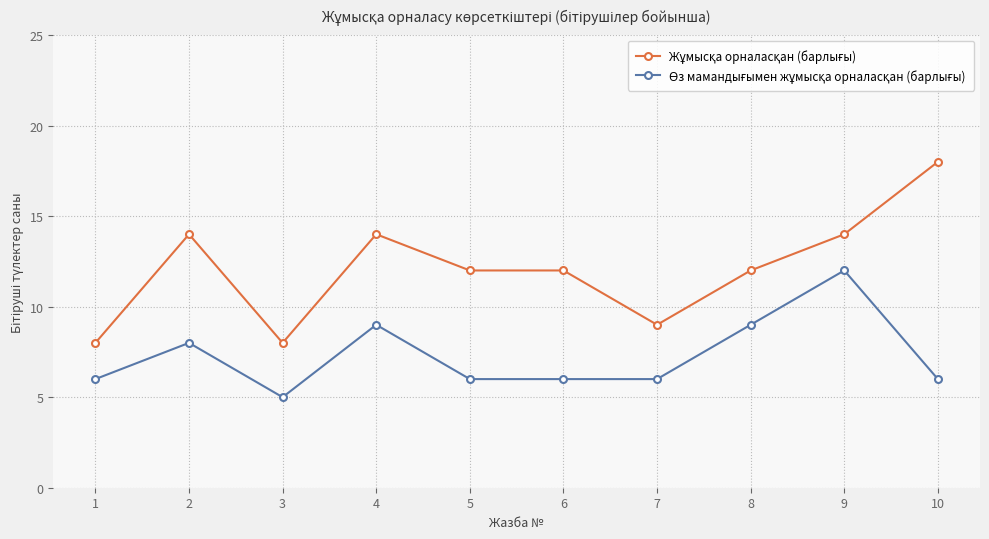

At which category is the sum across all series the highest?

9